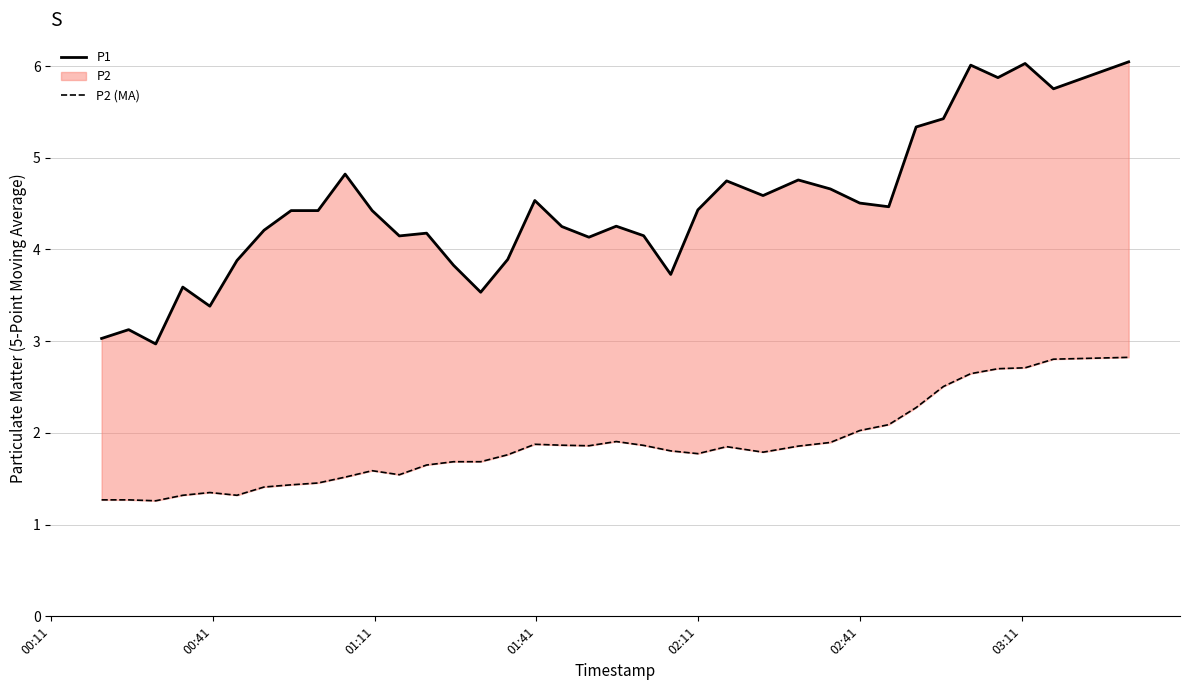

True or false: P2 (MA) and P1 intersect in this chart.

False